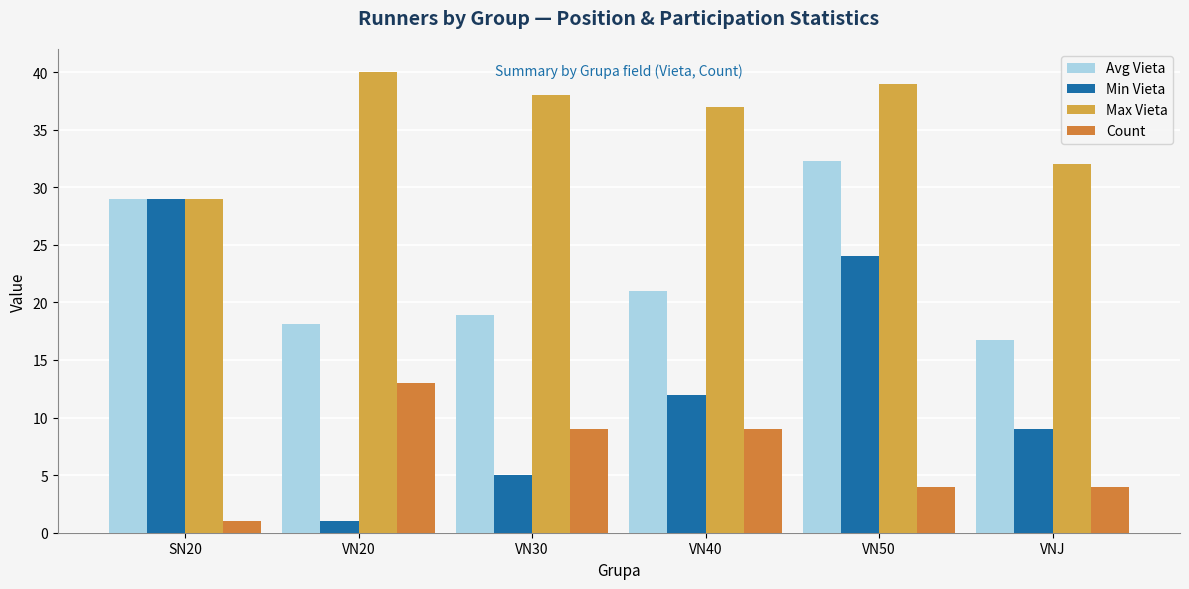

Which series has the widest spread of values?

Min Vieta